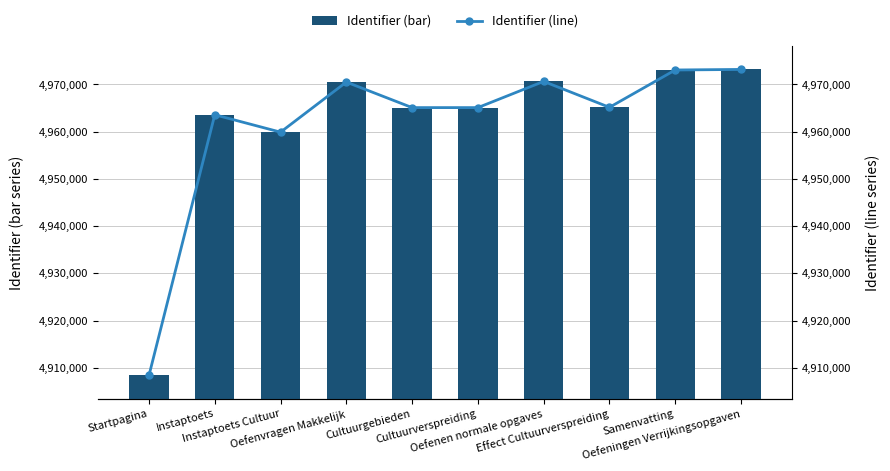

What is the difference between the Identifier (bar) values at Cultuurverspreiding and Instaptoets?

1516